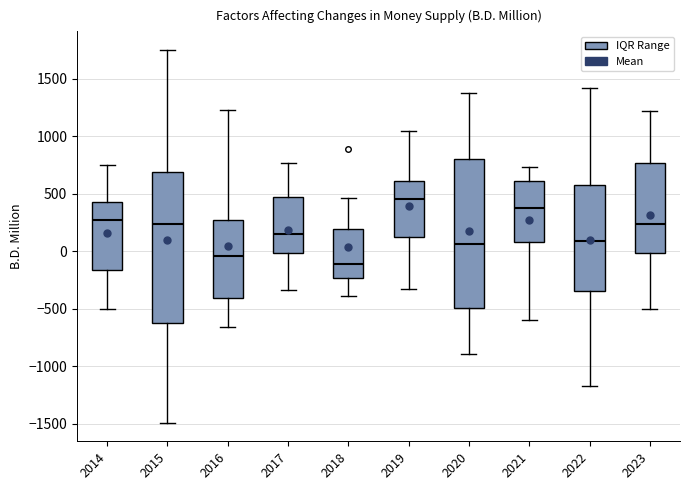

Where is the upper edge of the box at x = 2021 on the y-axis? The values are not printed on the chart, so give them approximately, as read against the axis.

600